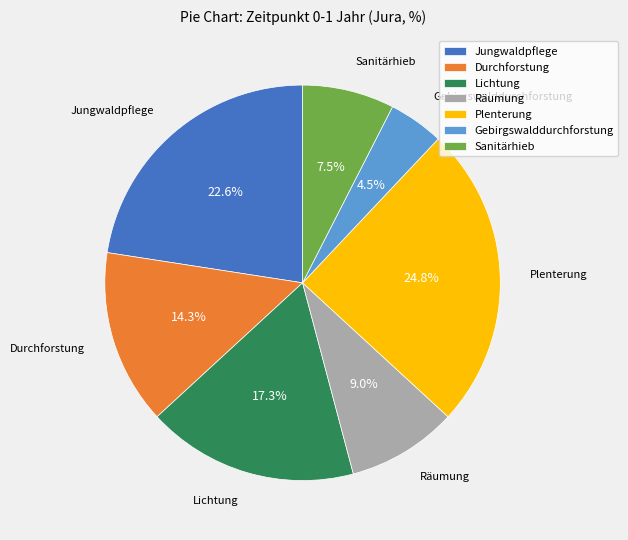

Which category has the biggest portion of the pie?

Plenterung